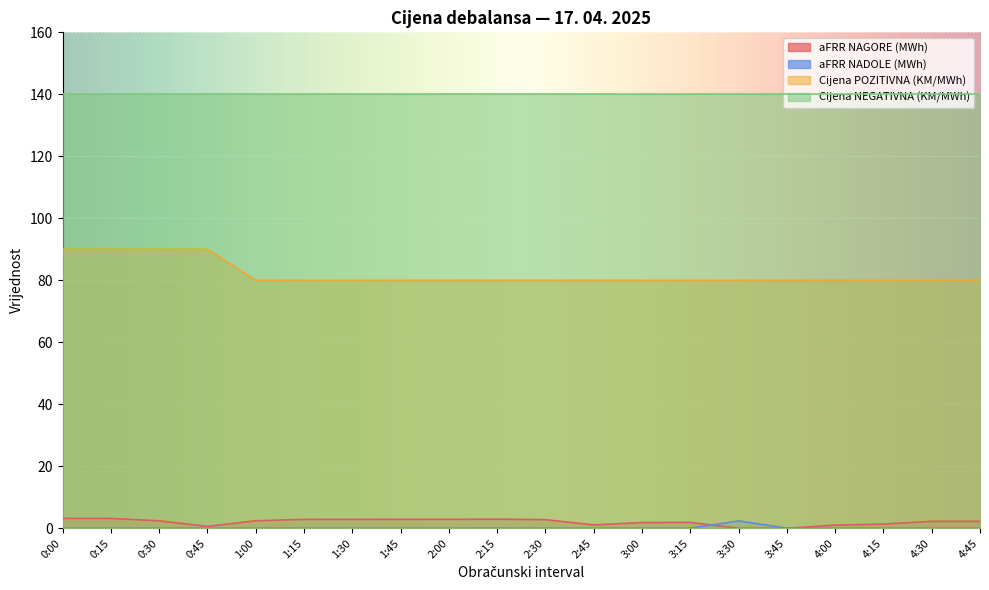

What is the maximum value shown in the chart?

90.0